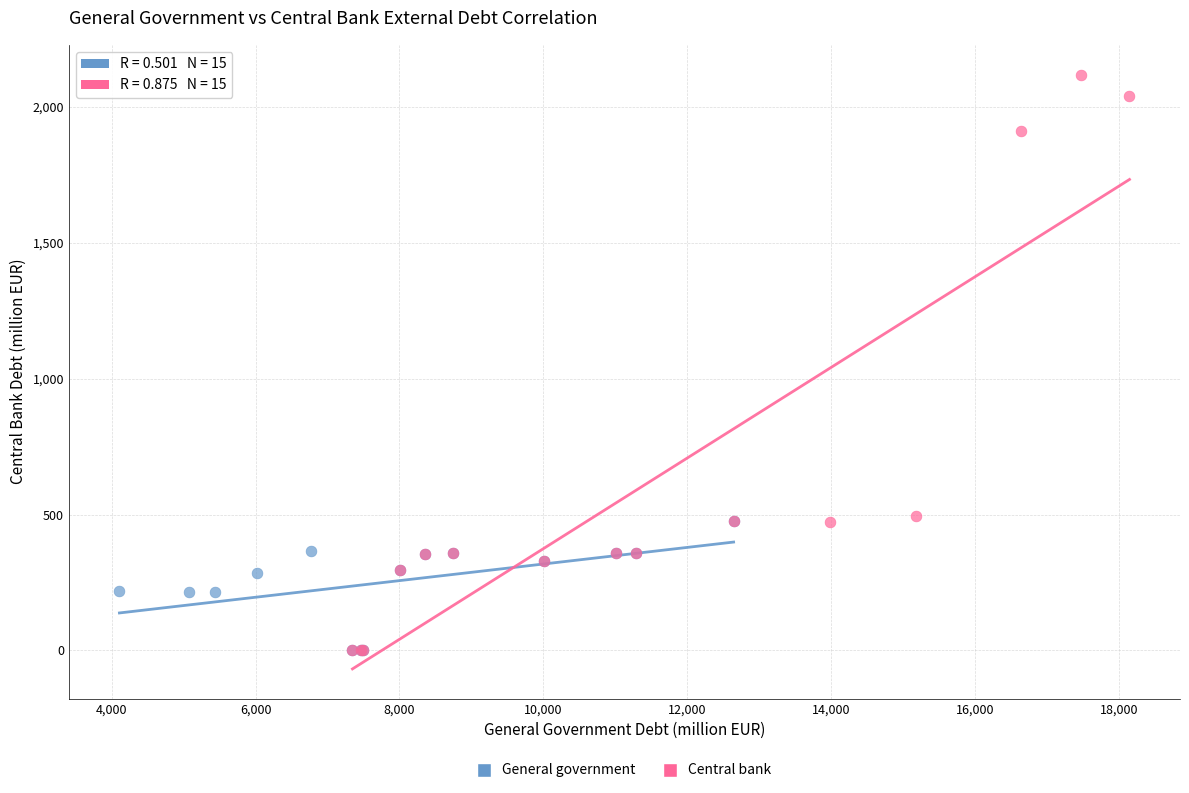

Which series has the widest spread of Y values?

Central bank